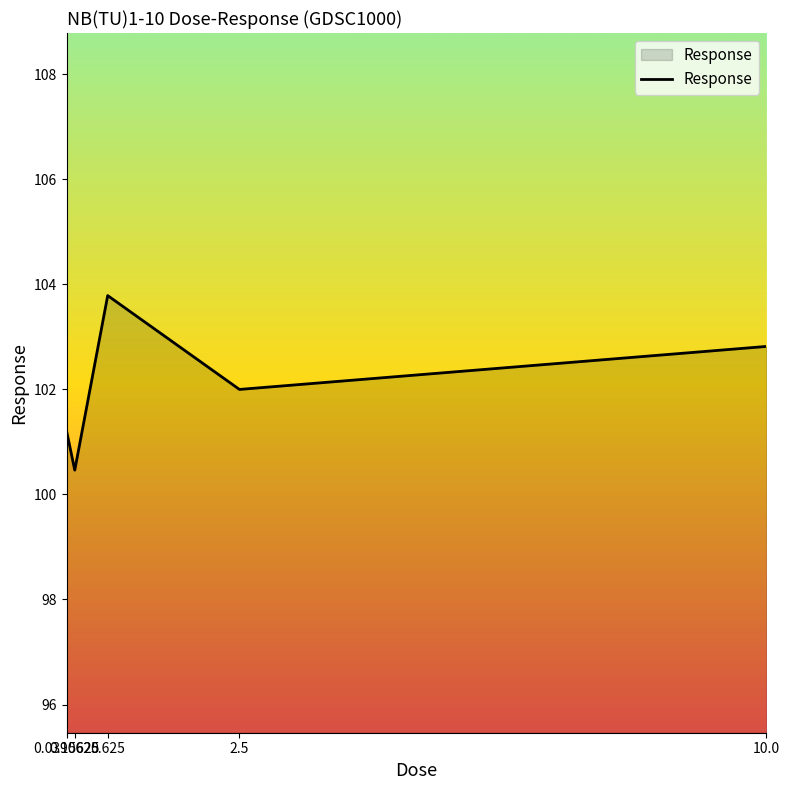

What is the ratio of the value at 0.15625 to the value at 0.0390625?

1.0